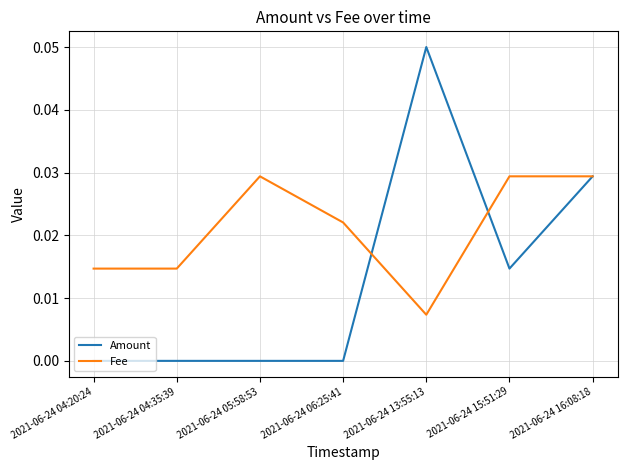

Is it true that Fee equals 0.0 at 2021-06-24 04:20:24?

True